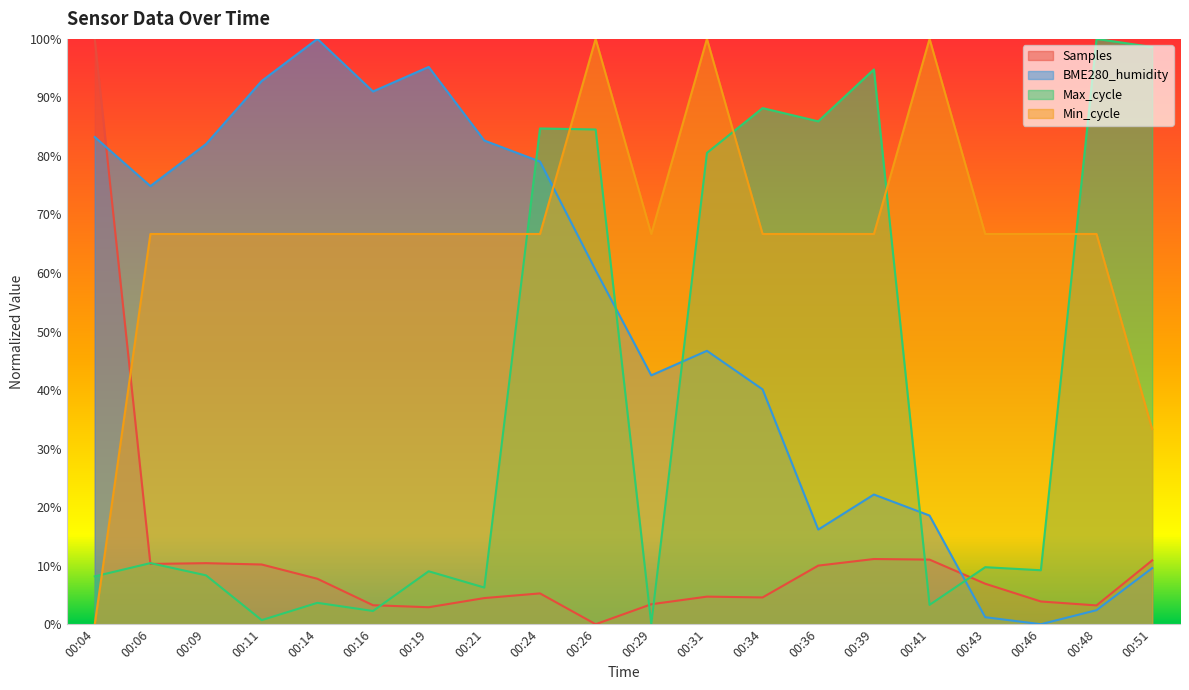

How many positive values does the Min_cycle series have?

19